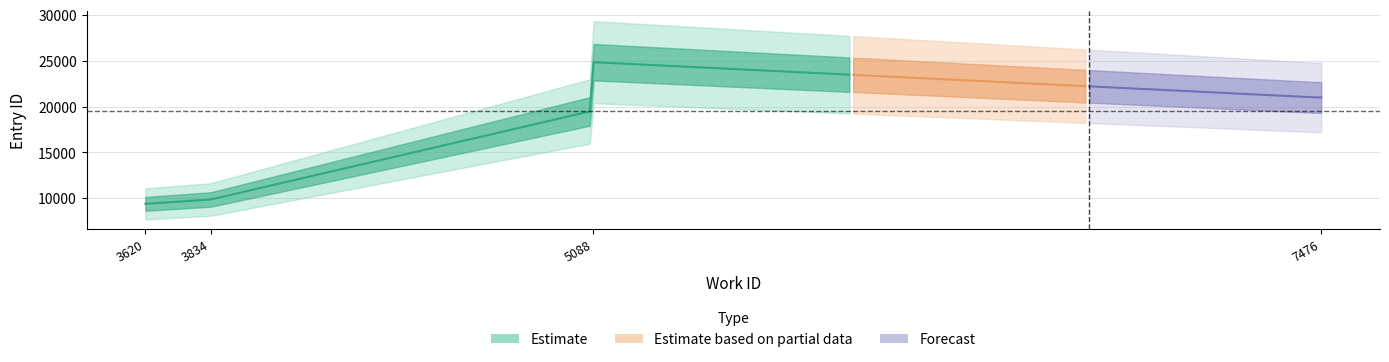

How many data points in id are less than 20972?

3